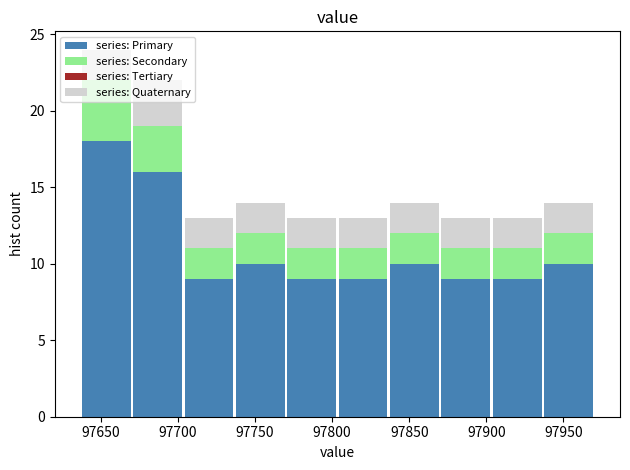

What is the total height of the stacked bar covering 97805 to 97835 on the x-axis? Neither the bar edges nor the heights are printed on the chart, so give them approximately, as read against the axes.

13